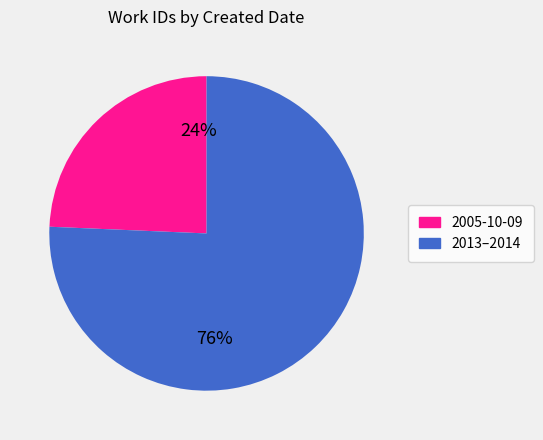

Is there any slice that represents more than half of the pie?

Yes